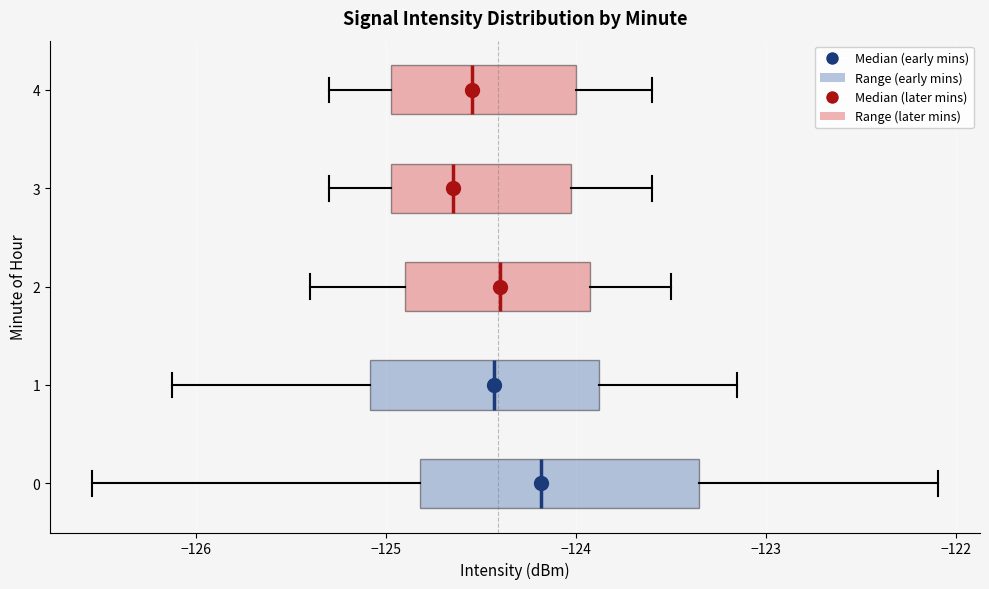

Which box has the furthest to the left median line?

3